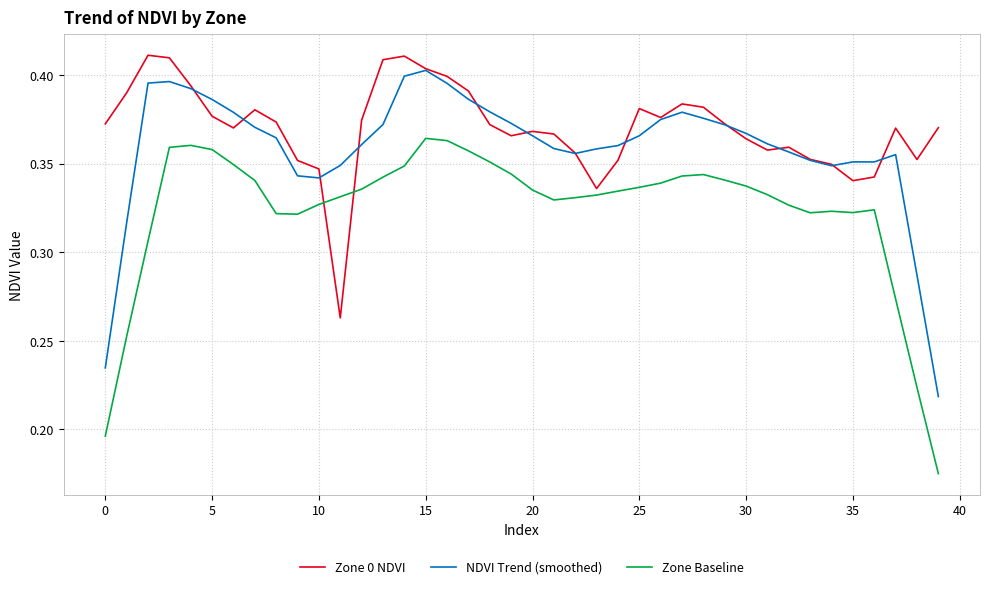

Which series has the largest range (max minus min)?

Zone Baseline